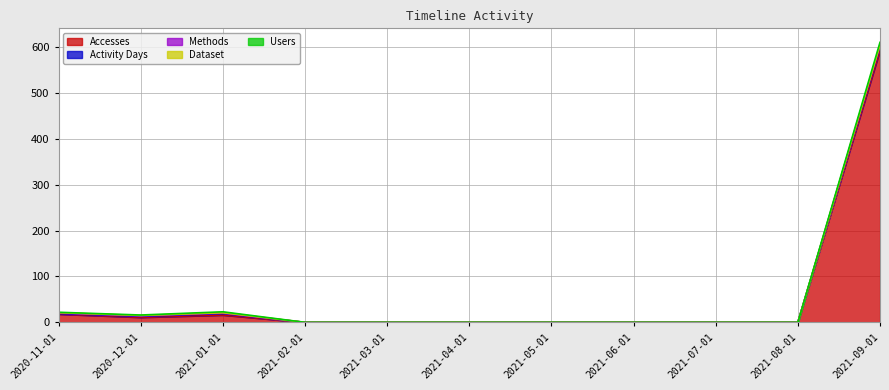

Reading left to right, what are all the values shown in this chart?

Accesses: 18	11	16	0	0	0	0	0	0	0	593
Activity Days: 1	2	3	0	0	0	0	0	0	0	8
Methods: 1	1	1	0	0	0	0	0	0	0	2
Dataset: 1	1	1	0	0	0	0	0	0	0	1
Users: 1	1	2	0	0	0	0	0	0	0	6